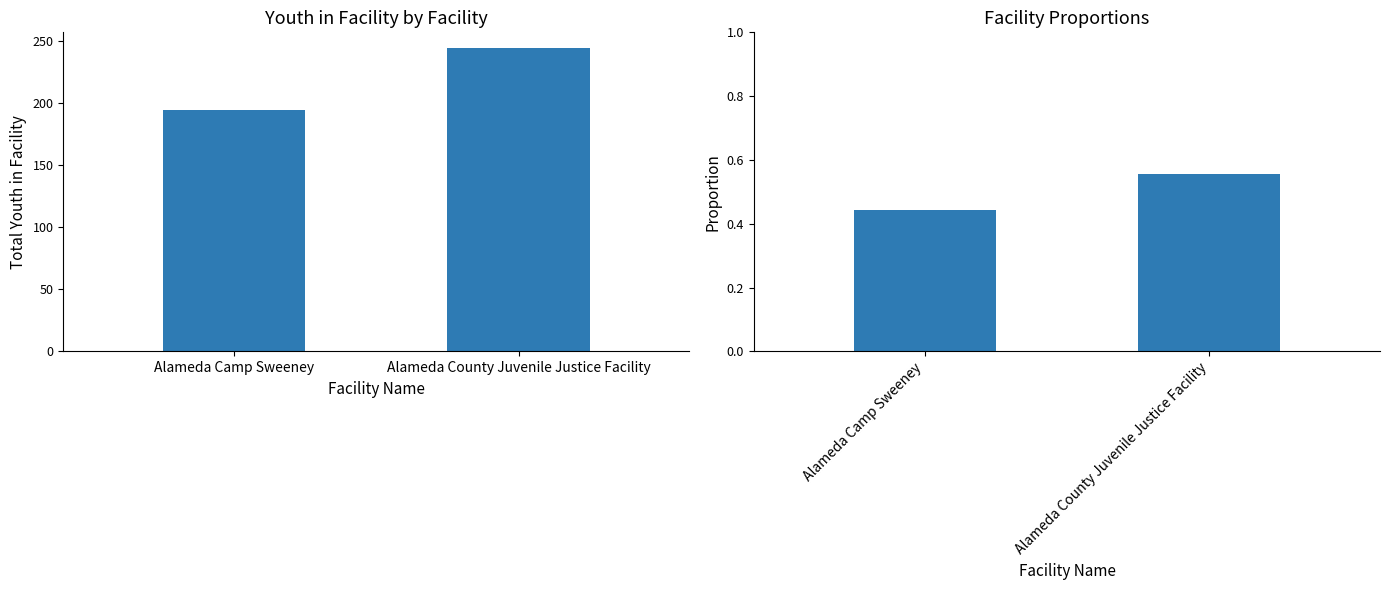

Which category has the highest value in the Youth in Facility series?

Alameda County Juvenile Justice Facility